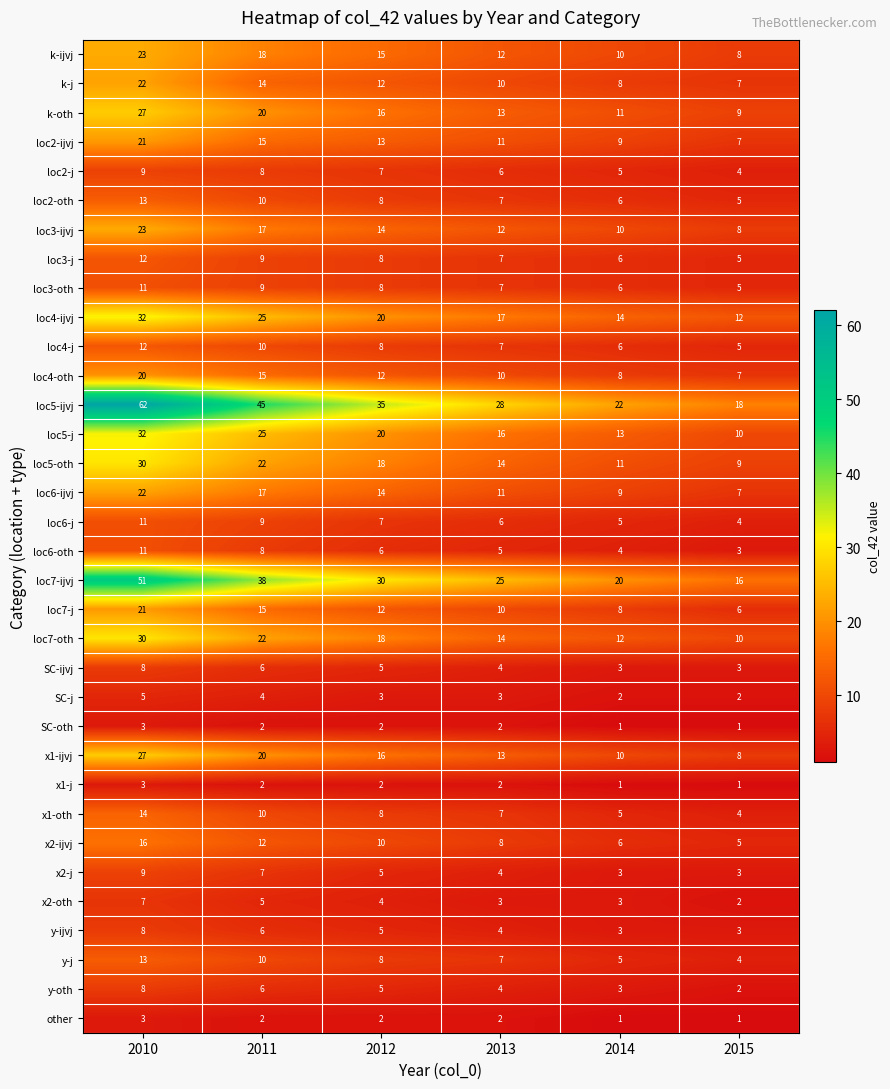

What is the sum of all loc7-oth values?

106